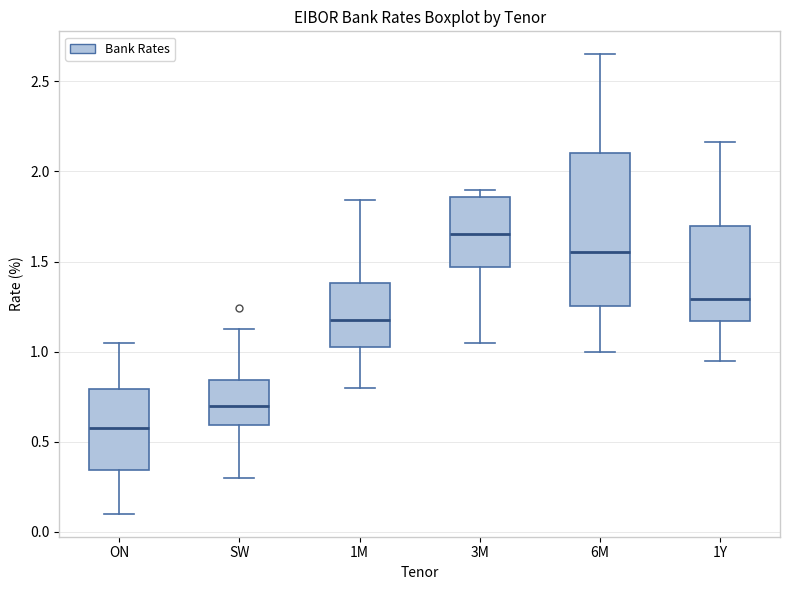

Reading left to right, read every box against the y-axis: the position of its median line, the range the box covers, and the ends of its whiskers. The values are not printed on the chart, so give them approximately, as read against the axis.

ON: median 0.60, box 0.35 to 0.80, whiskers 0.10 to 1.05
SW: median 0.70, box 0.60 to 0.85, whiskers 0.30 to 1.15
1M: median 1.20, box 1.05 to 1.40, whiskers 0.80 to 1.85
3M: median 1.65, box 1.45 to 1.85, whiskers 1.05 to 1.90
6M: median 1.55, box 1.25 to 2.10, whiskers 1.00 to 2.65
1Y: median 1.30, box 1.15 to 1.70, whiskers 0.95 to 2.15